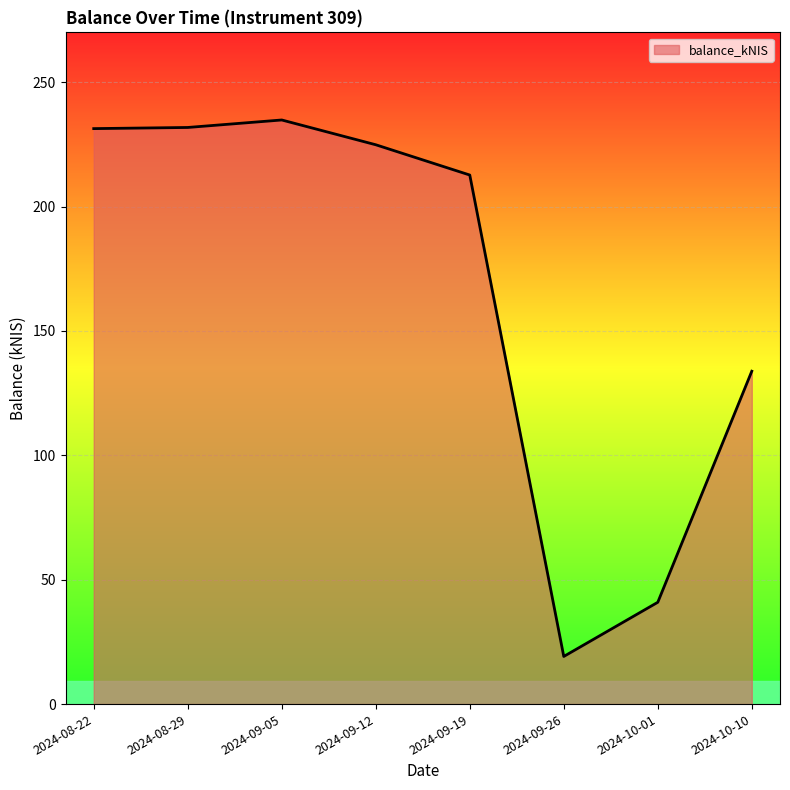

Count the number of values greater than 224.

4